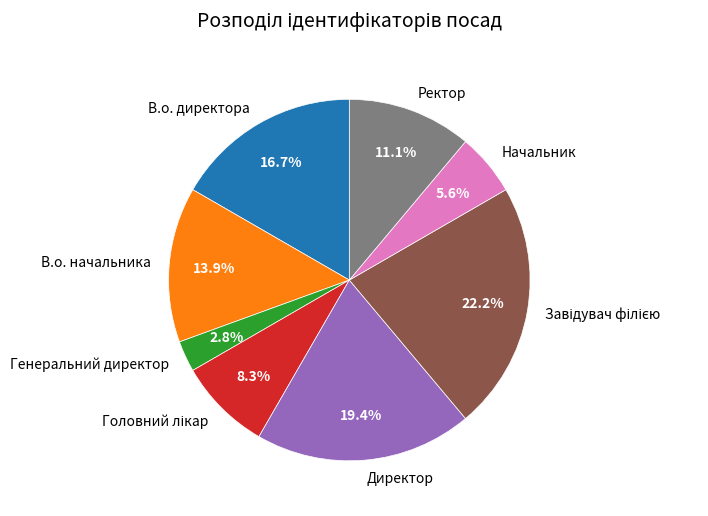

What percentage is the Директор slice, to the nearest percent?

19%